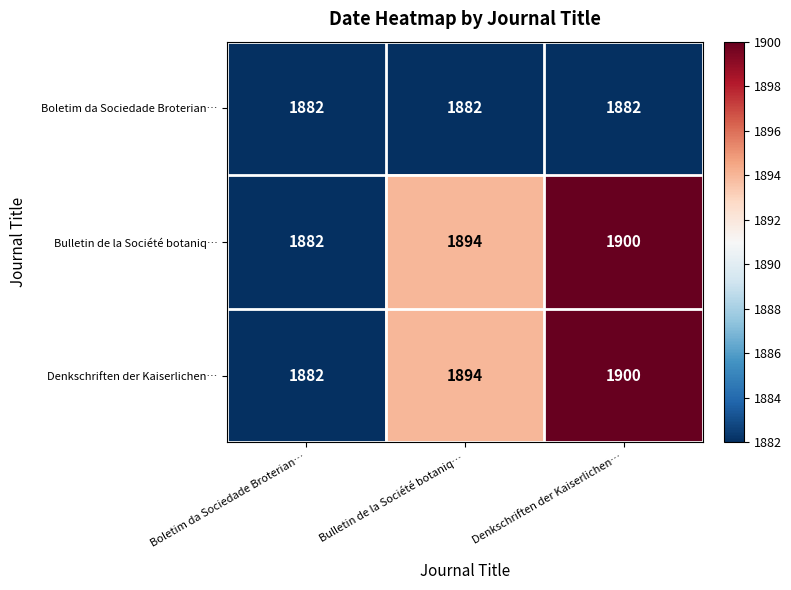

List the labels in order of Denkschriften der Kaiserlichen… value, largest first.

Denkschriften der Kaiserlichen…, Bulletin de la Société botaniq…, Boletim da Sociedade Broterian…